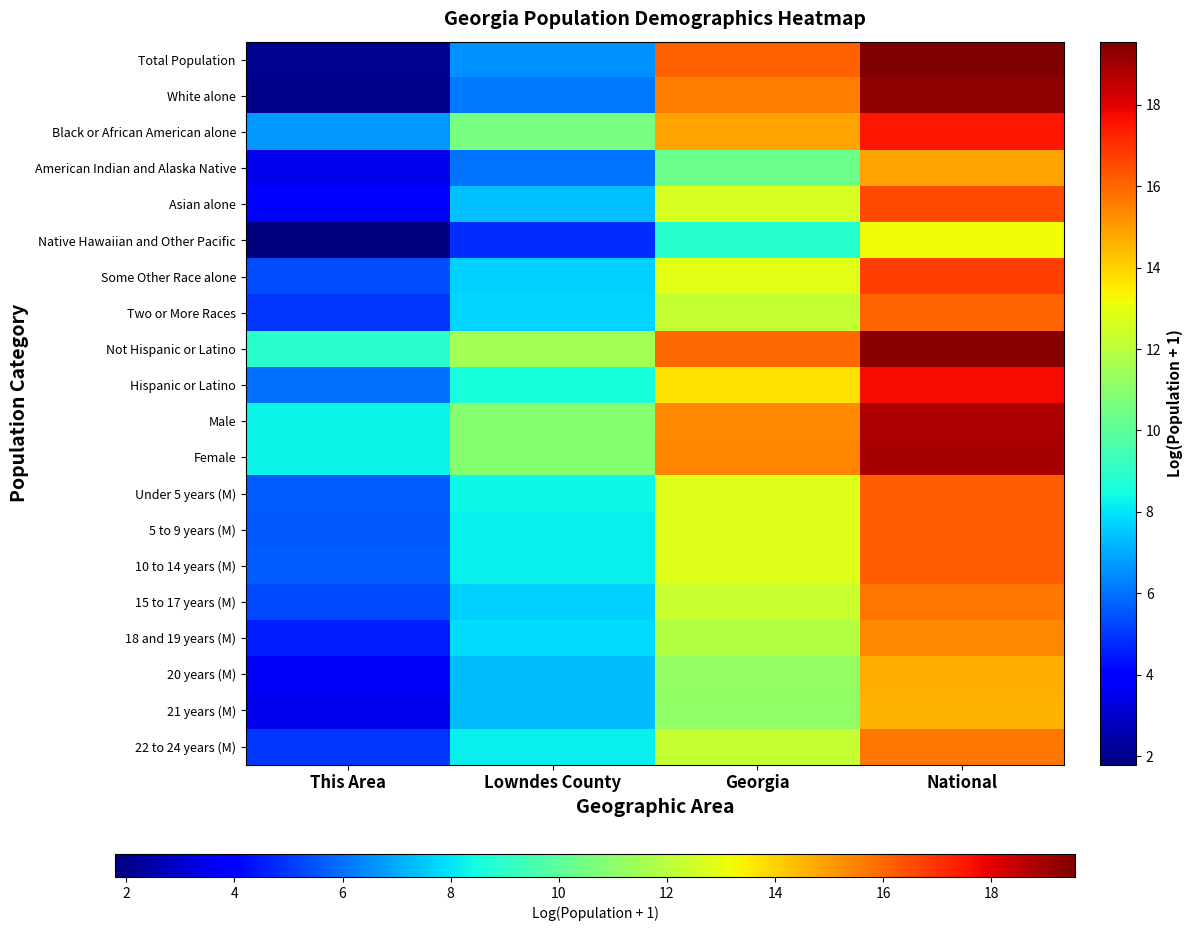

Reading left to right, transcribe all the data shown in this chart.

Total Population: This Area=2.1	Lowndes County=6.5	Georgia=16.1	National=19.5
White alone: This Area=1.9	Lowndes County=6.2	Georgia=15.6	National=19.2
Black or African American alone: This Area=6.7	Lowndes County=10.6	Georgia=14.9	National=17.5
American Indian and Alaska Native: This Area=3.5	Lowndes County=6.0	Georgia=10.4	National=14.9
Asian alone: This Area=3.9	Lowndes County=7.4	Georgia=12.7	National=16.5
Native Hawaiian and Other Pacific: This Area=1.8	Lowndes County=4.8	Georgia=8.8	National=13.2
Some Other Race alone: This Area=5.4	Lowndes County=7.7	Georgia=12.9	National=16.8
Two or More Races: This Area=4.9	Lowndes County=7.7	Georgia=12.2	National=16.0
Not Hispanic or Latino: This Area=8.9	Lowndes County=11.6	Georgia=16.0	National=19.4
Hispanic or Latino: This Area=6.0	Lowndes County=8.6	Georgia=13.7	National=17.7
Male: This Area=8.2	Lowndes County=10.9	Georgia=15.4	National=18.8
Female: This Area=8.3	Lowndes County=10.9	Georgia=15.4	National=18.9
Under 5 years (M): This Area=5.7	Lowndes County=8.3	Georgia=12.8	National=16.1
5 to 9 years (M): This Area=5.6	Lowndes County=8.2	Georgia=12.8	National=16.2
10 to 14 years (M): This Area=5.7	Lowndes County=8.2	Georgia=12.8	National=16.2
15 to 17 years (M): This Area=5.3	Lowndes County=7.7	Georgia=12.3	National=15.7
18 and 19 years (M): This Area=4.5	Lowndes County=7.9	Georgia=11.9	National=15.4
20 years (M): This Area=3.7	Lowndes County=7.3	Georgia=11.2	National=14.7
21 years (M): This Area=3.5	Lowndes County=7.3	Georgia=11.1	National=14.6
22 to 24 years (M): This Area=5.0	Lowndes County=8.2	Georgia=12.2	National=15.7